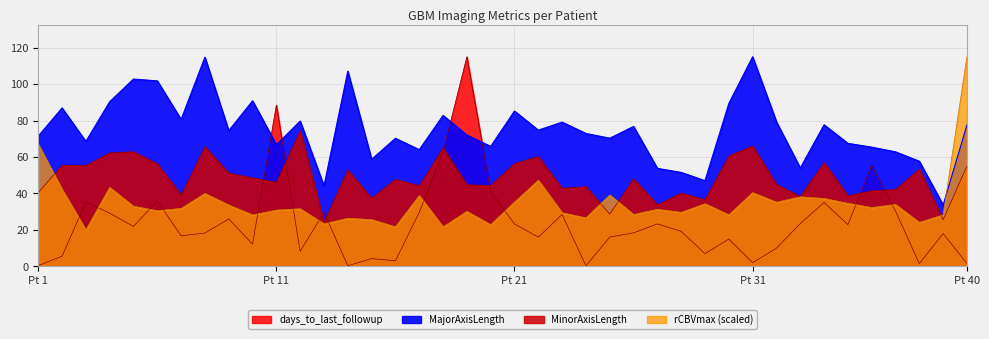

Reading left to right, list all the values displayed in this chart.

MajorAxisLength: 71.5	87.0	68.5	90.4	102.8	101.8	80.7	114.8	74.5	90.9	66.8	79.8	44.1	107.1	58.8	70.3	64.1	82.8	72.1	65.9	85.3	74.8	79.2	73.0	70.3	76.8	53.8	51.6	47.0	89.4	115.1	79.4	54.0	77.7	67.5	65.4	62.9	57.7	33.7	77.6
MinorAxisLength: 40.4	55.5	55.2	62.3	62.9	56.3	39.0	65.6	51.1	48.6	46.1	74.5	24.3	52.9	37.4	47.7	44.2	64.9	44.7	44.4	56.4	60.2	42.8	43.7	28.7	48.0	33.8	40.2	36.6	60.5	66.0	44.9	38.4	56.9	38.7	41.5	42.1	53.4	25.6	55.0
days_to_last_followup: 0.4	5.5	35.4	29.2	21.9	35.9	16.8	18.3	26.0	12.2	88.6	8.2	29.7	0.4	4.3	3.1	29.6	62.9	115.1	41.0	23.3	16.0	28.5	0.3	16.1	18.4	23.3	19.2	7.0	15.0	2.0	10.0	23.5	35.1	22.9	55.5	30.4	1.5	18.0	1.6
rCBVmax: 67.1	42.2	20.0	43.3	33.0	30.5	31.8	40.0	33.7	28.2	30.9	31.6	23.4	26.4	25.7	21.7	38.9	21.7	30.2	22.9	35.3	47.2	29.4	26.6	39.2	28.5	31.3	29.6	34.4	28.3	40.5	35.2	38.1	37.3	34.6	32.3	34.0	24.1	28.2	115.1